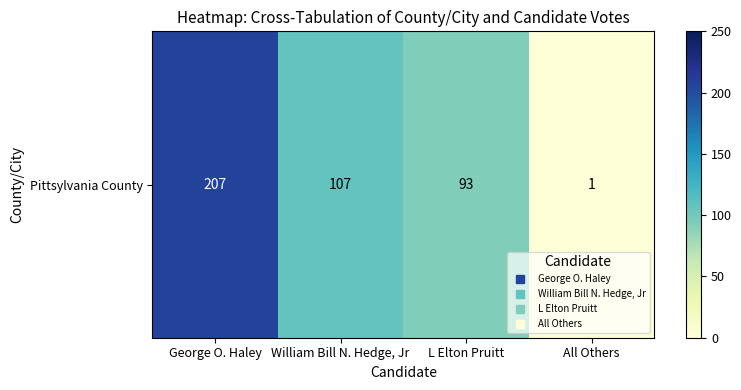

True or false: the data shows 144 at L Elton Pruitt.

False